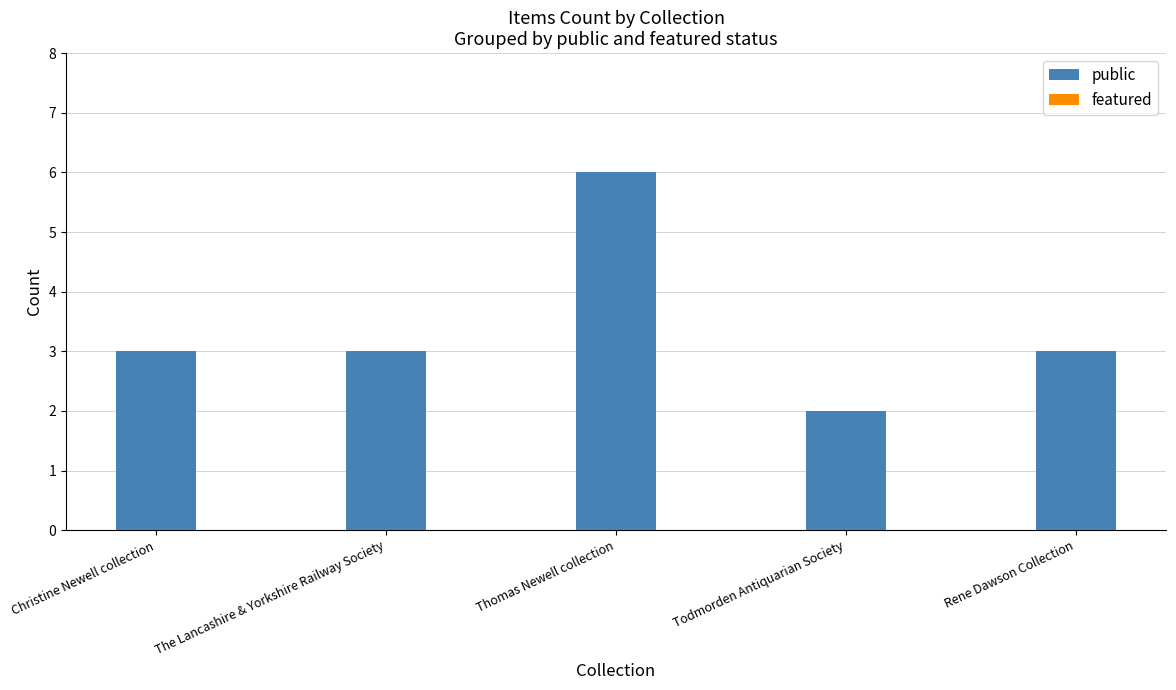

What value does the data have at Christine Newell collection?

3